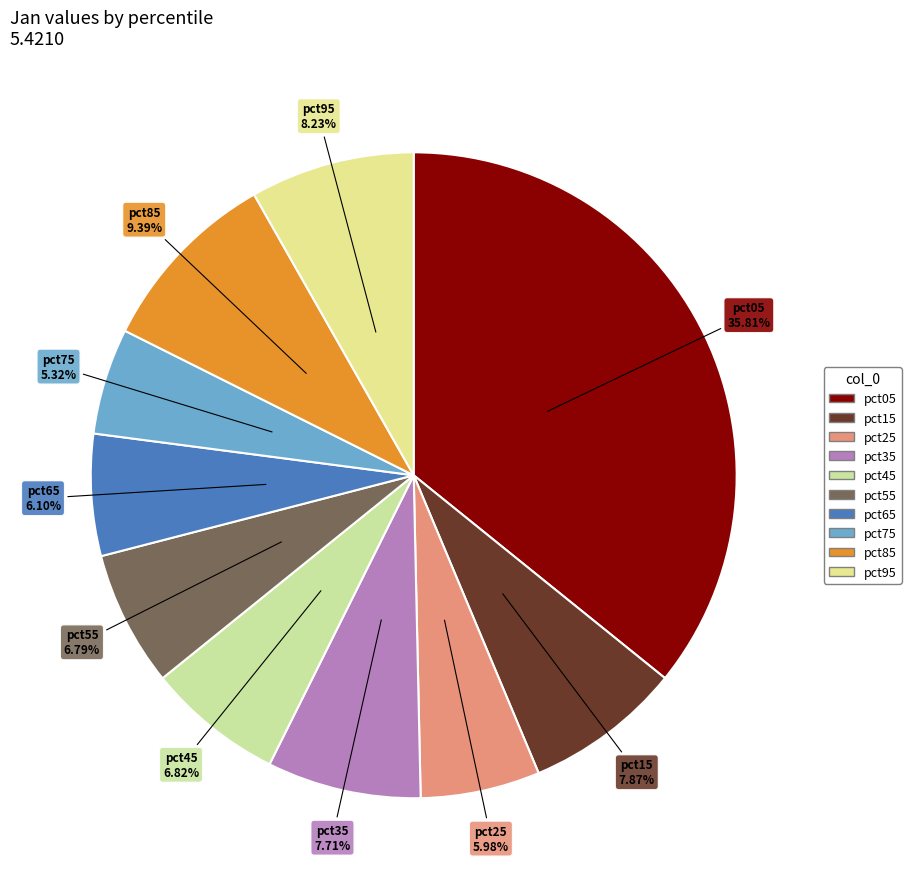

Is it true that pct05 is 46% of the pie?

False